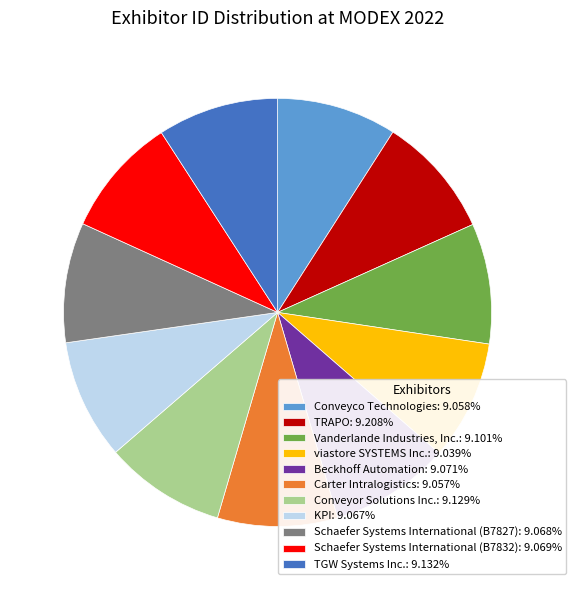

Is Carter Intralogistics: 9.057% the majority of the pie?

No